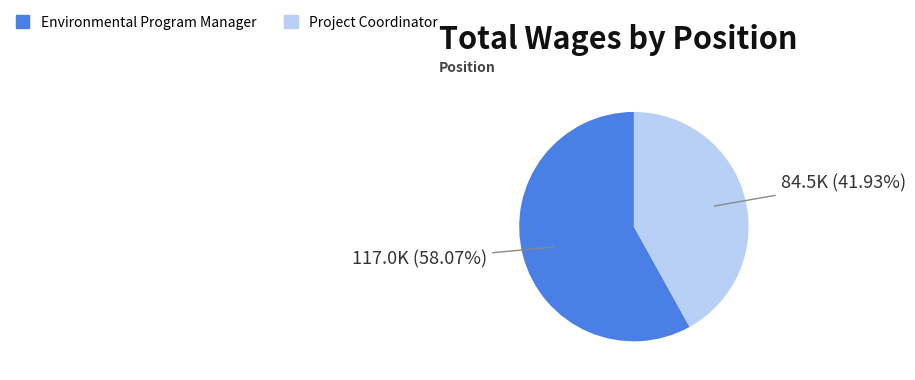

Which slice is the largest?

Environmental Program Manager